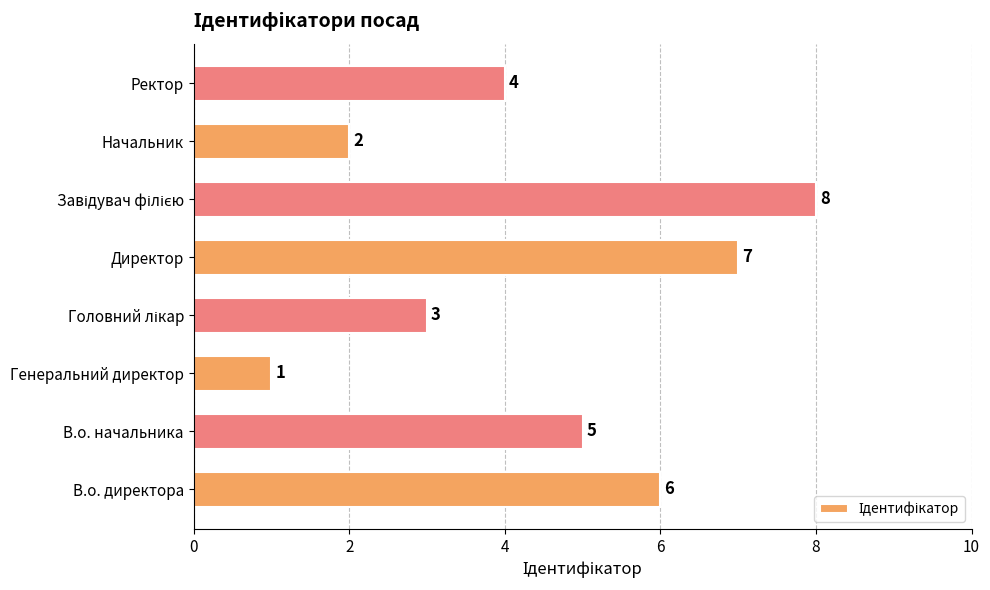

Where is the data nearest to the value 4?

Ректор